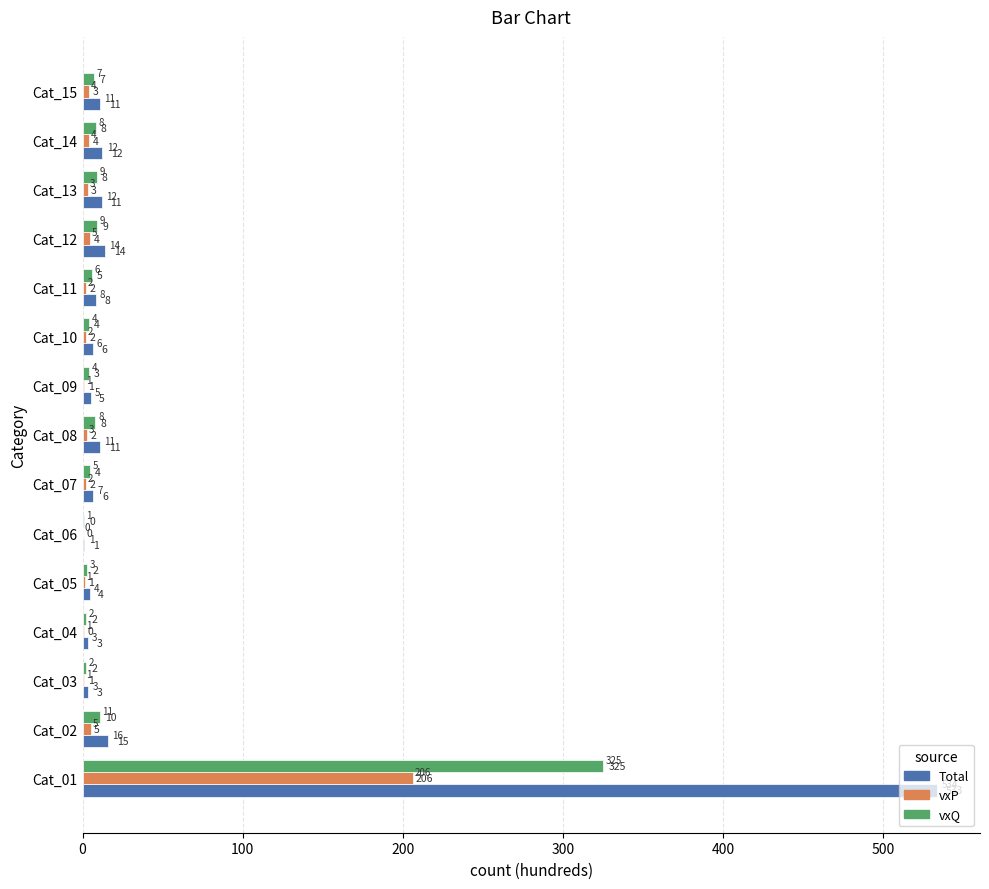

List the series in order of their overall mean, lowest first.

vxP, vxQ, Total